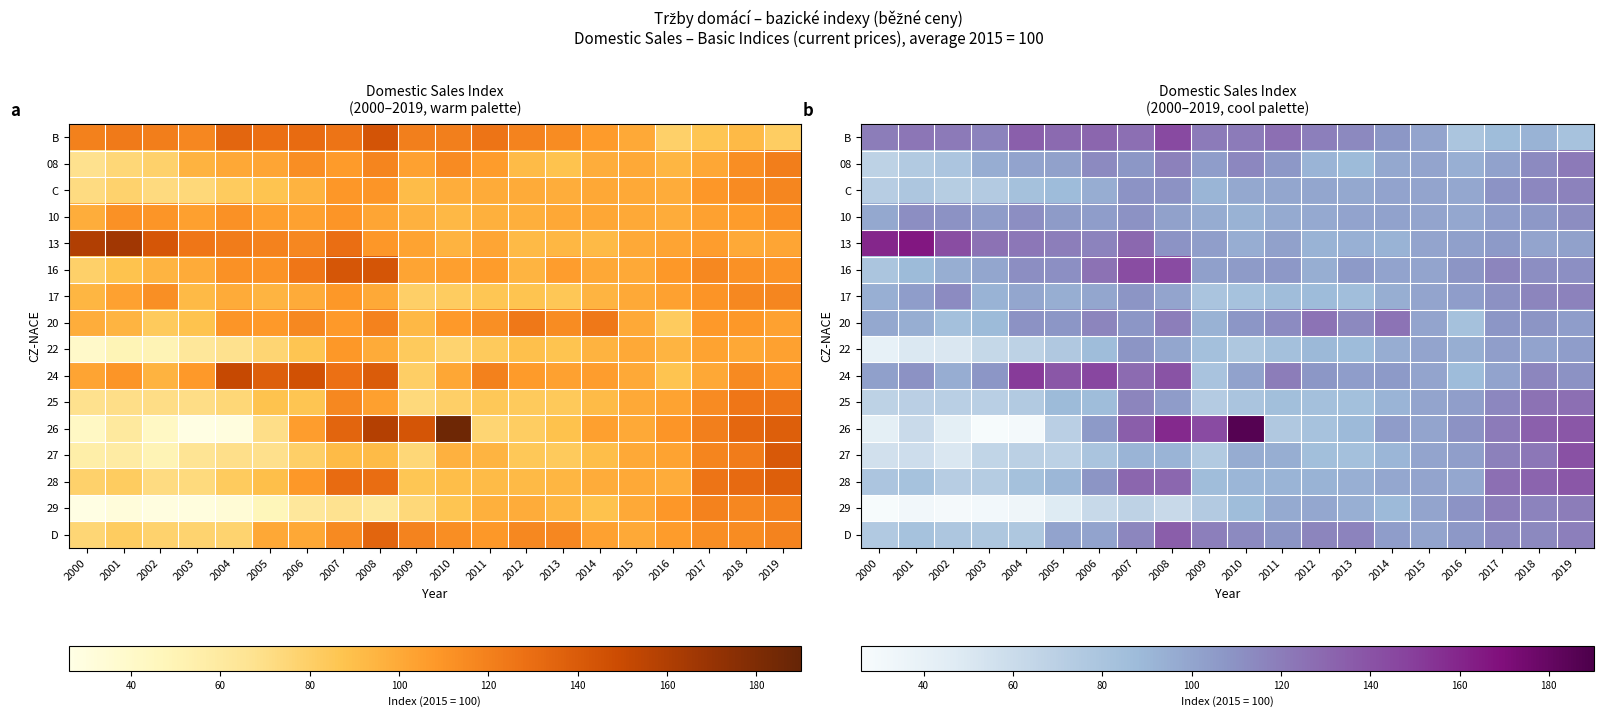

What is the approximate value of 26 at 2016?

109.7